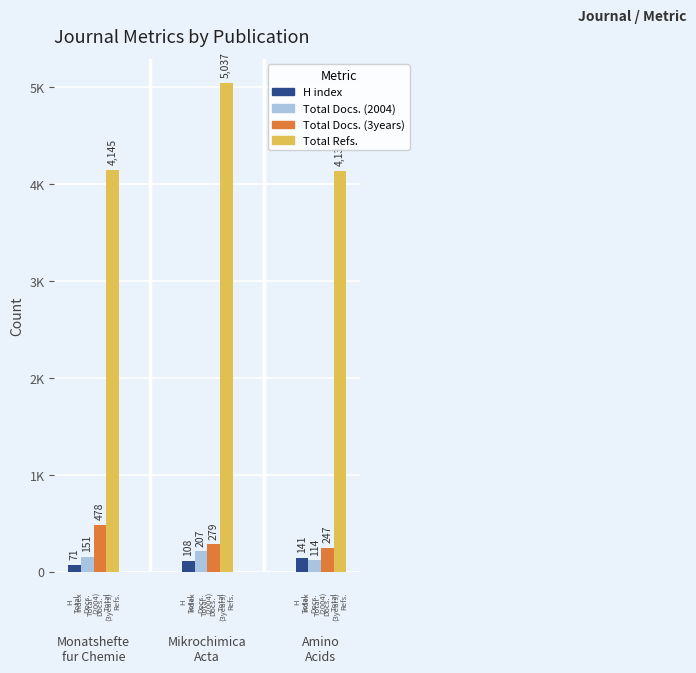

Where does the Total Docs. (3years) series first go above 279?

Monatshefte fur Chemie